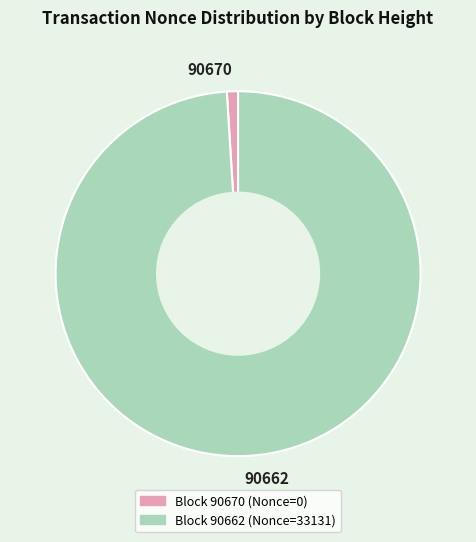

Does any single category account for the majority?

Yes